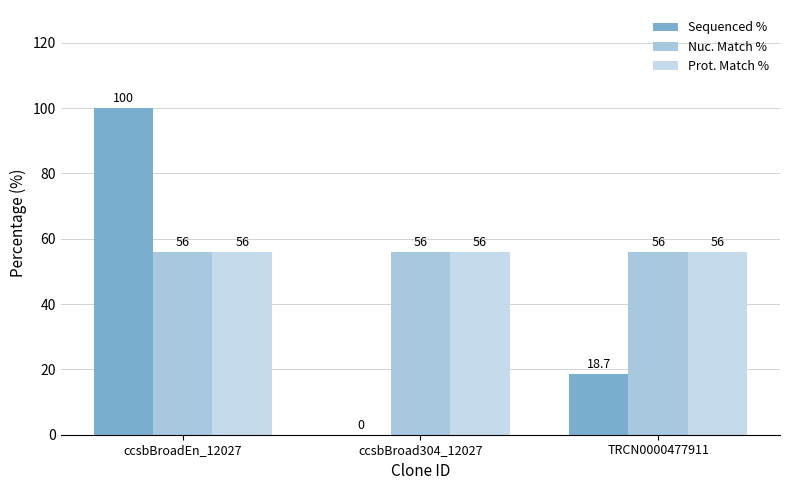

List the series in order of their peak value, lowest first.

Nuc. Match %, Prot. Match %, Sequenced %